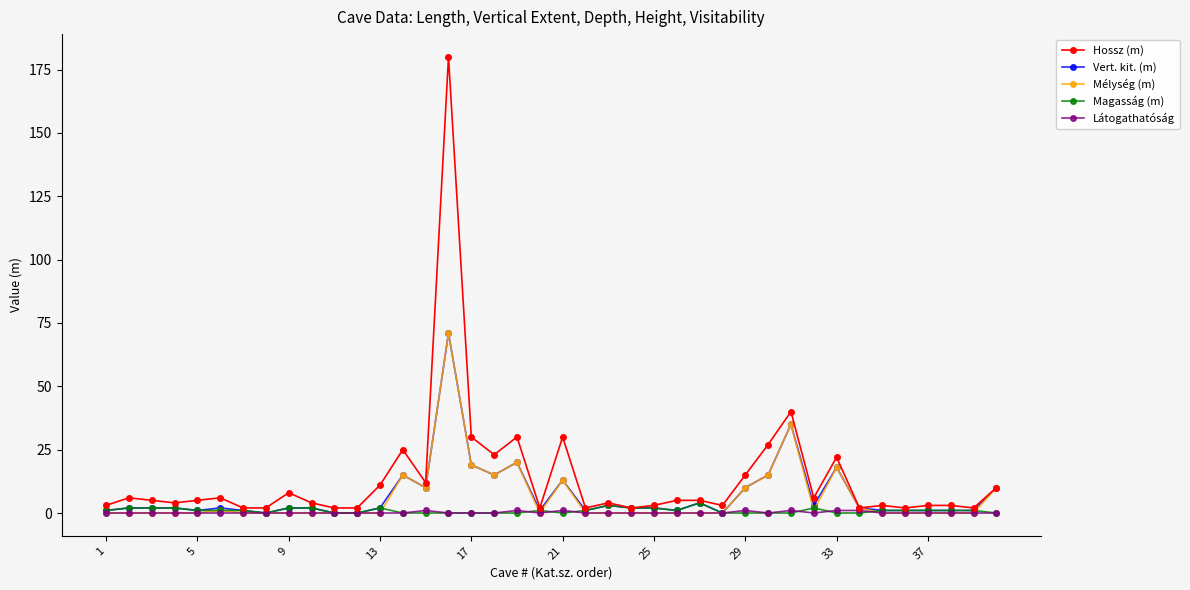

True or false: Mélység (m) has more than 0 points higher than both neighbors.

True